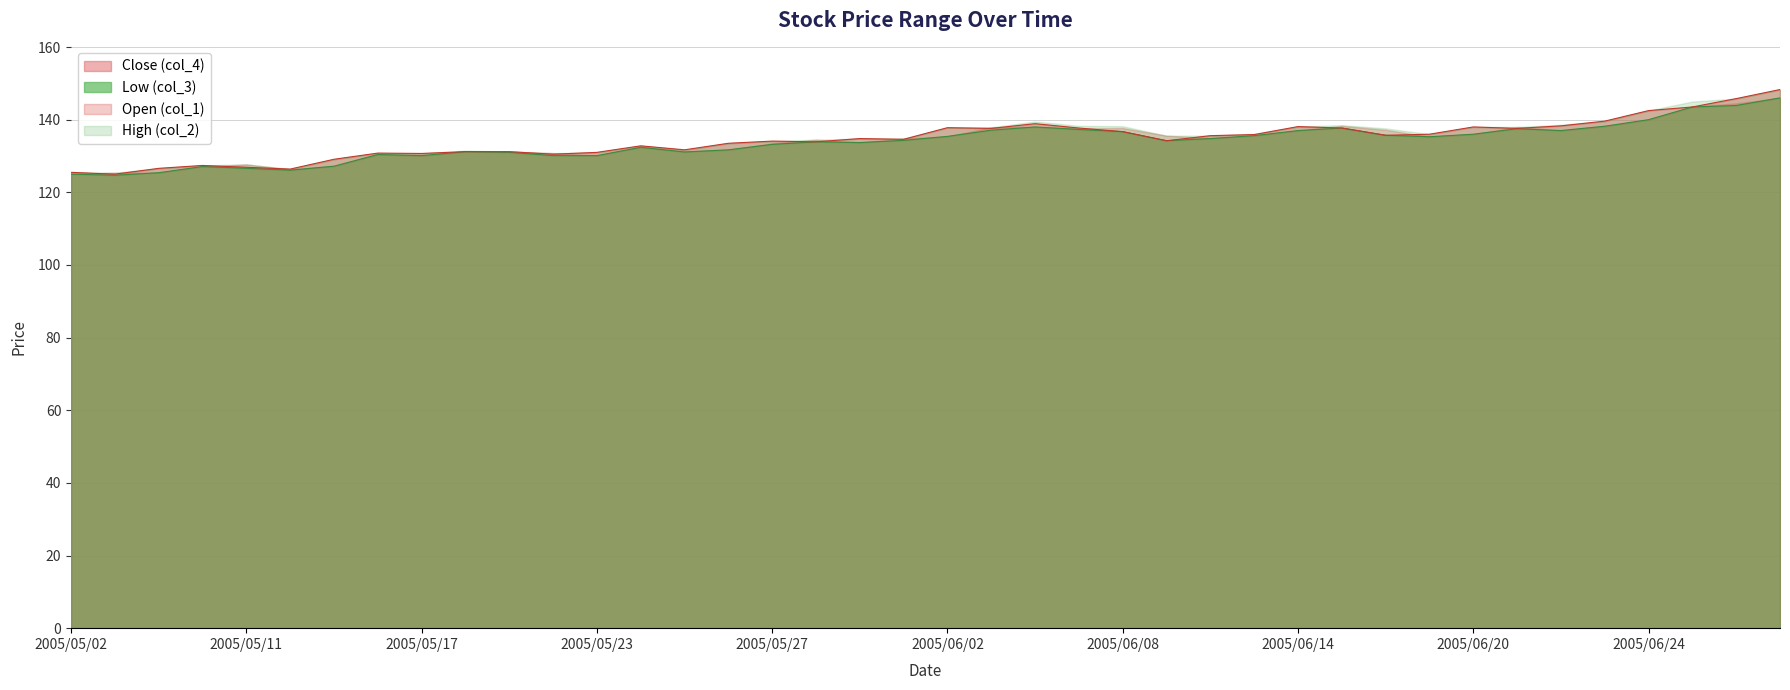

Count the number of data series in this chart.

4